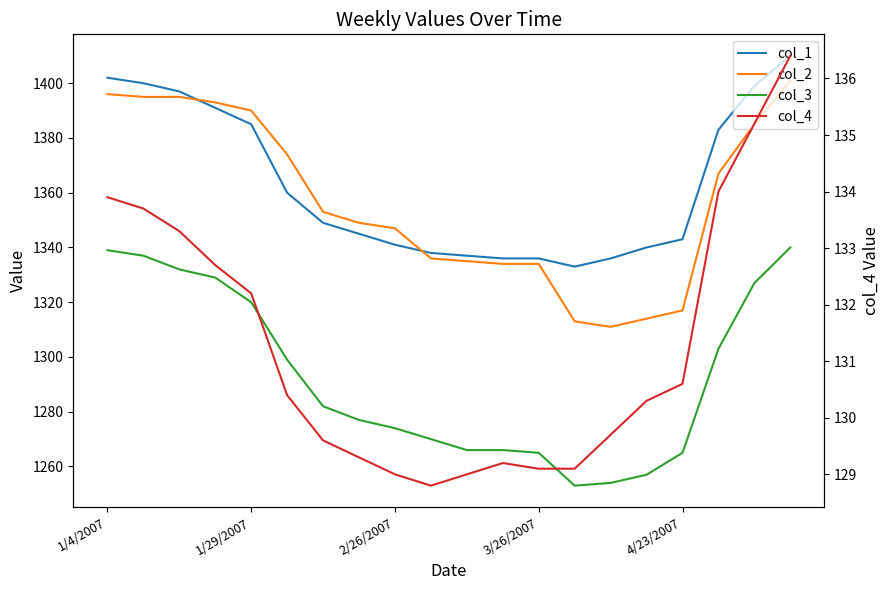

True or false: col_2 has more than 0 interior local peaks.

False